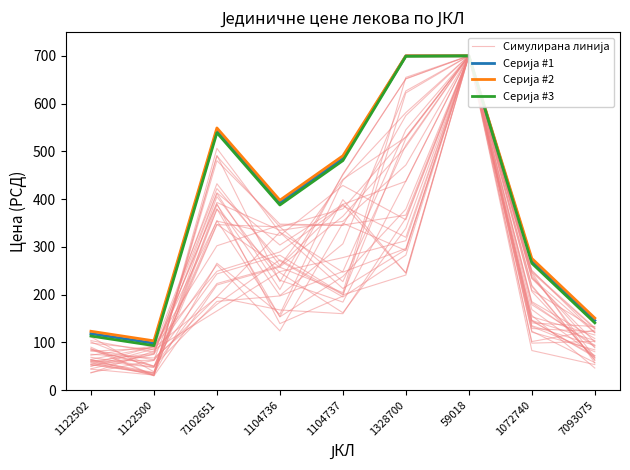

Reading left to right, transcribe all the data shown in this chart.

Симулирана линија: 1122502=64.2	1122500=90.0	7102651=422.0	1104736=270.5	1104737=194.9	1328700=282.6	59018=700.0	1072740=233.6	7093075=100.7
Серија #1: 1122502=118.1	1122500=98.1	7102651=544.0	1104736=392.6	1104737=485.6	1328700=700.0	59018=700.0	1072740=270.6	7093075=145.8
Серија #2: 1122502=123.1	1122500=103.1	7102651=549.0	1104736=397.6	1104737=490.6	1328700=700.0	59018=700.0	1072740=275.6	7093075=150.8
Серија #3: 1122502=113.1	1122500=93.1	7102651=539.0	1104736=387.6	1104737=480.6	1328700=699.0	59018=700.0	1072740=265.6	7093075=140.8